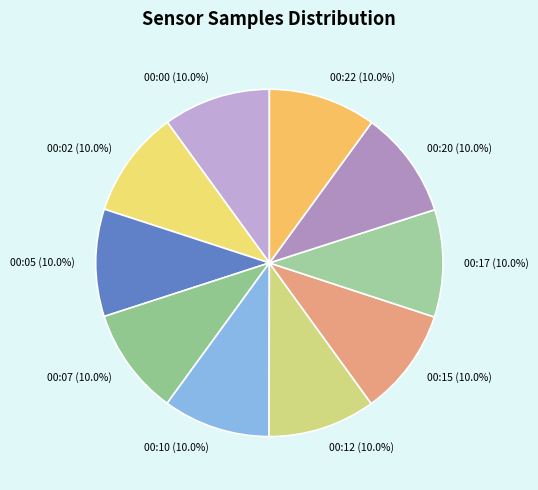

What is the ratio of the value at 00:17 (10.0%) to the value at 00:02 (10.0%)?

1.0